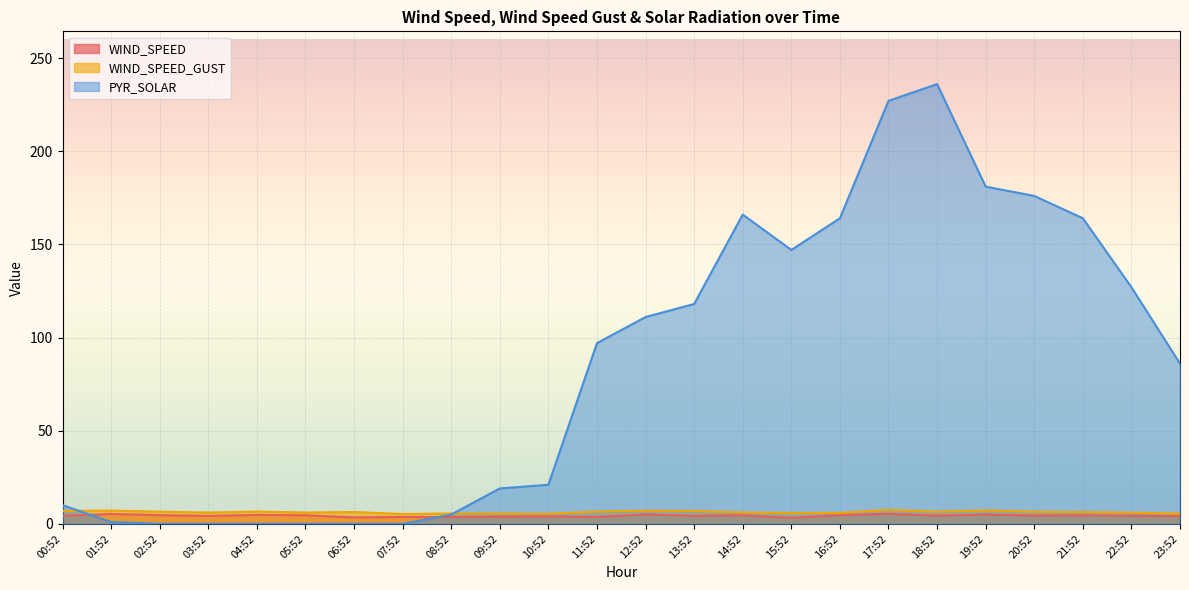

How many lines are shown in the chart?

3